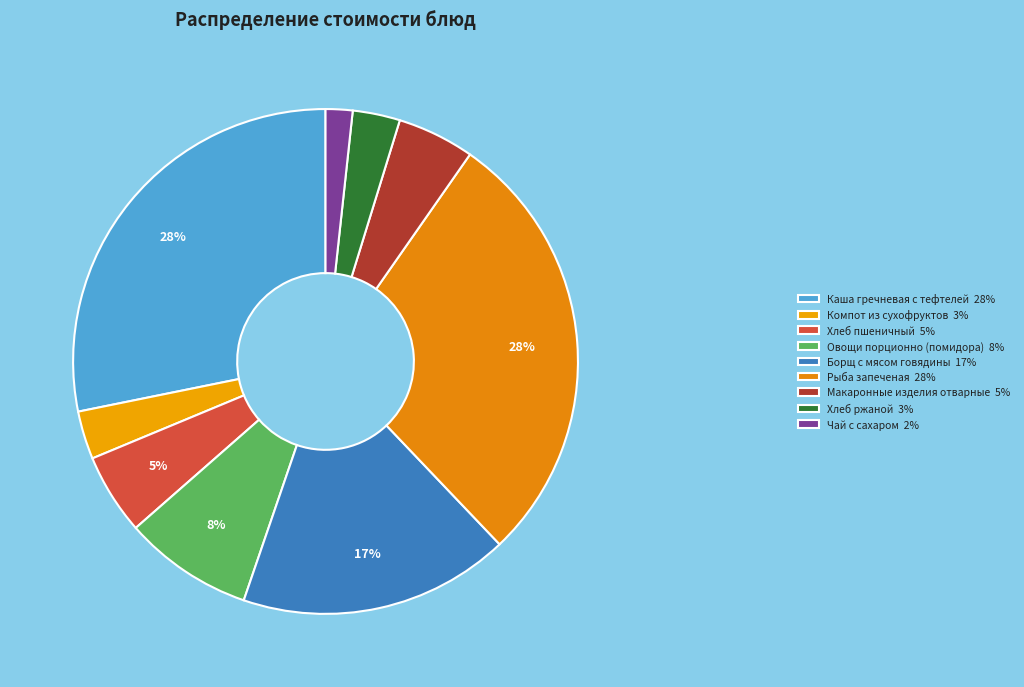

To the nearest percent, what is the difference between the largest and smallest slice percentages?

26%